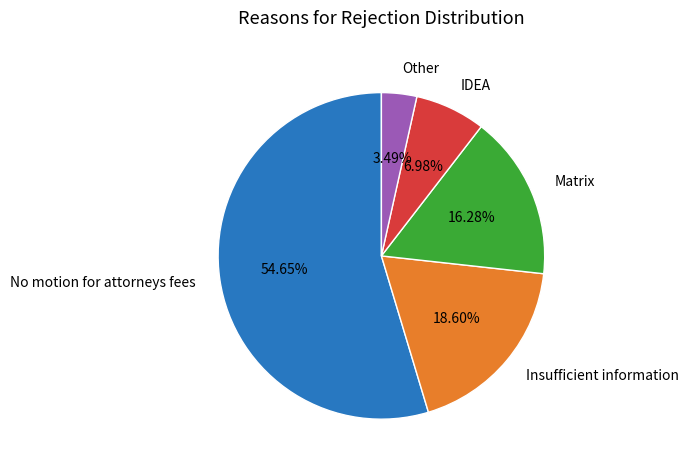

To the nearest percent, what portion does No motion for attorneys fees represent?

55%